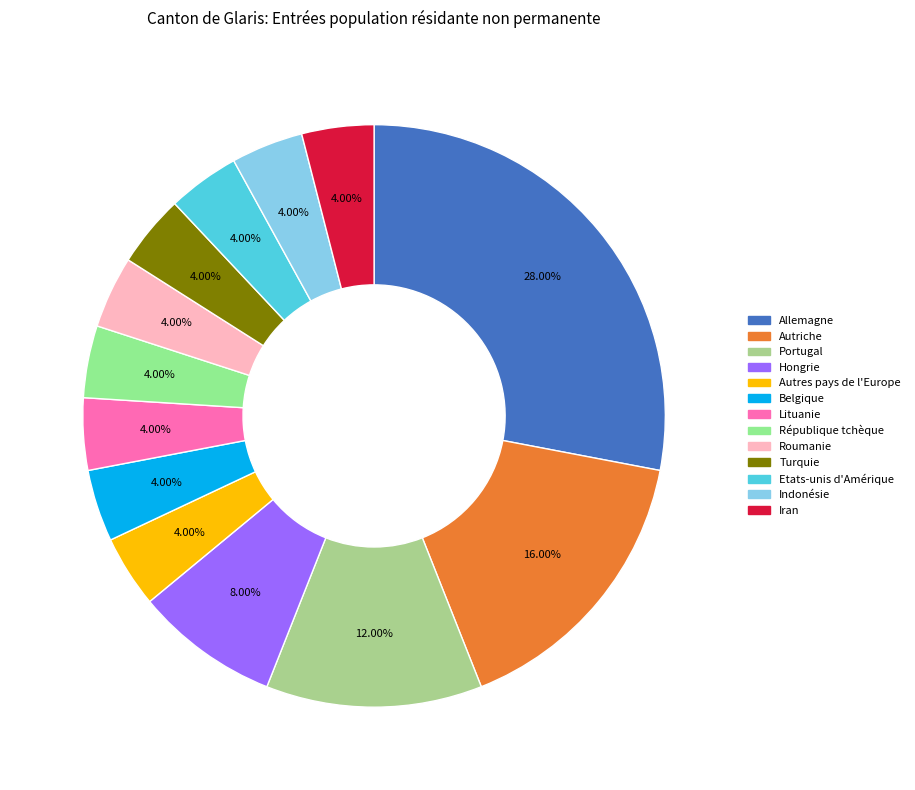

How many segments does this pie chart have?

13